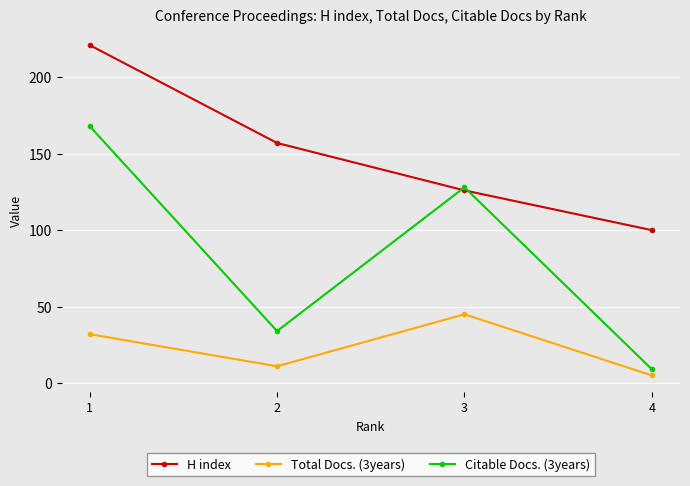

Which series changed the most between 3 and 4?

Citable Docs. (3years)